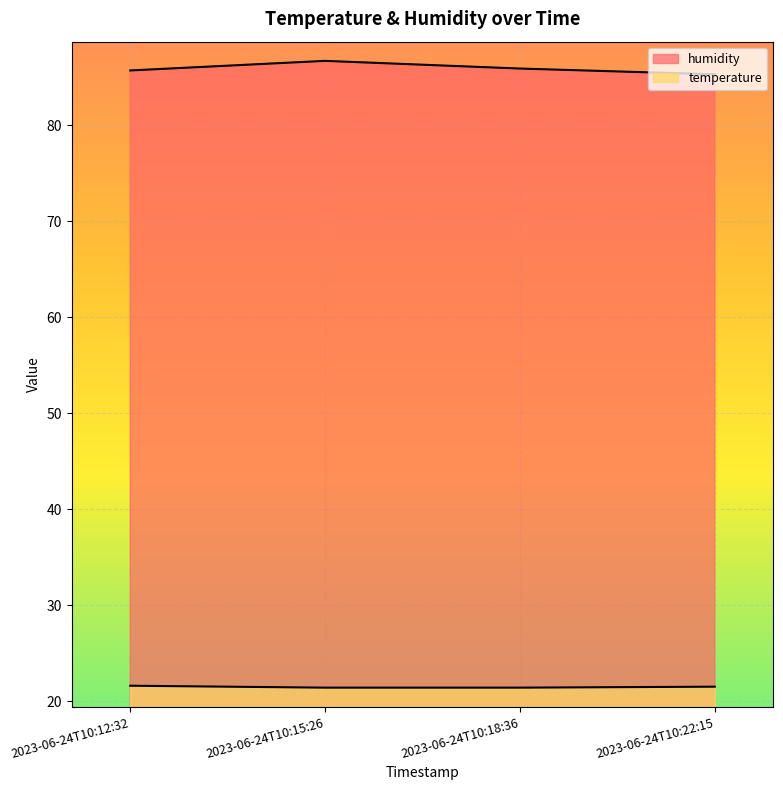

The value of humidity at 2023-06-24T10:15:26 is 60.1. True or false?

False